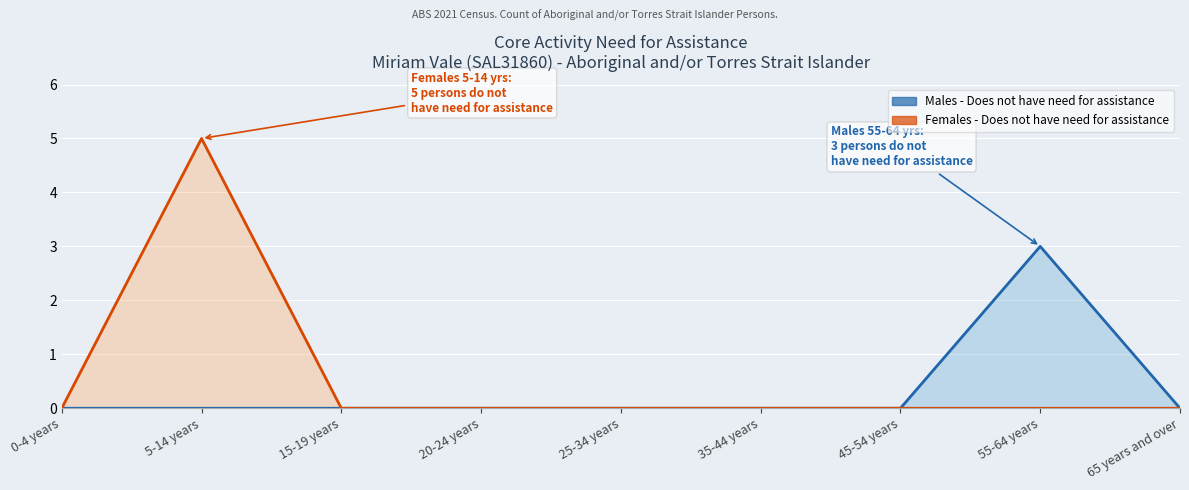

The Females - Does not have need for assistance (line) series shows -3 at 20-24 years. True or false?

False